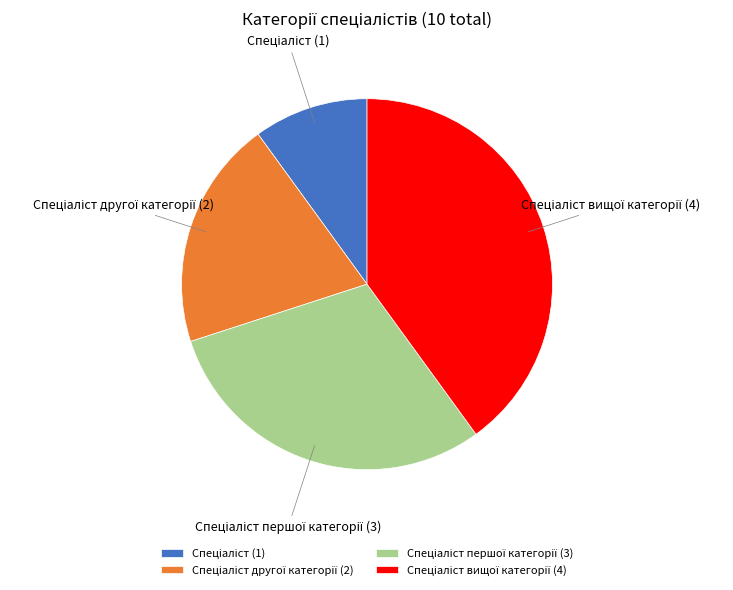

Is there a majority slice in this chart?

No